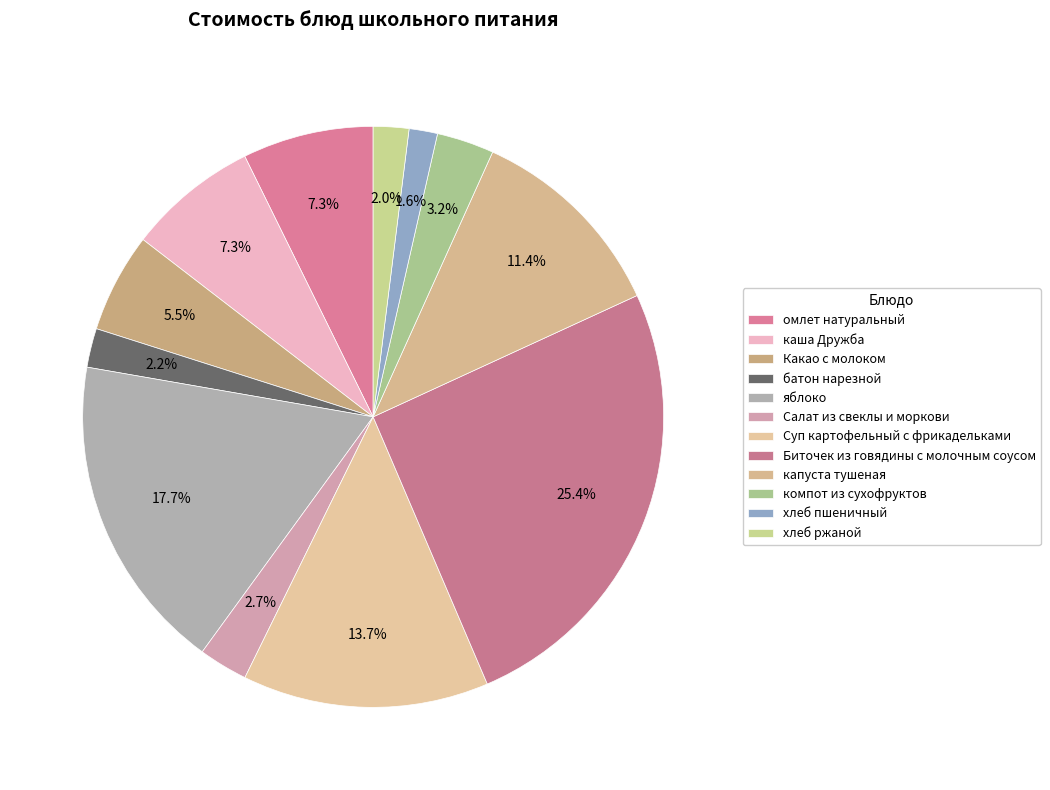

How many segments does this pie chart have?

12